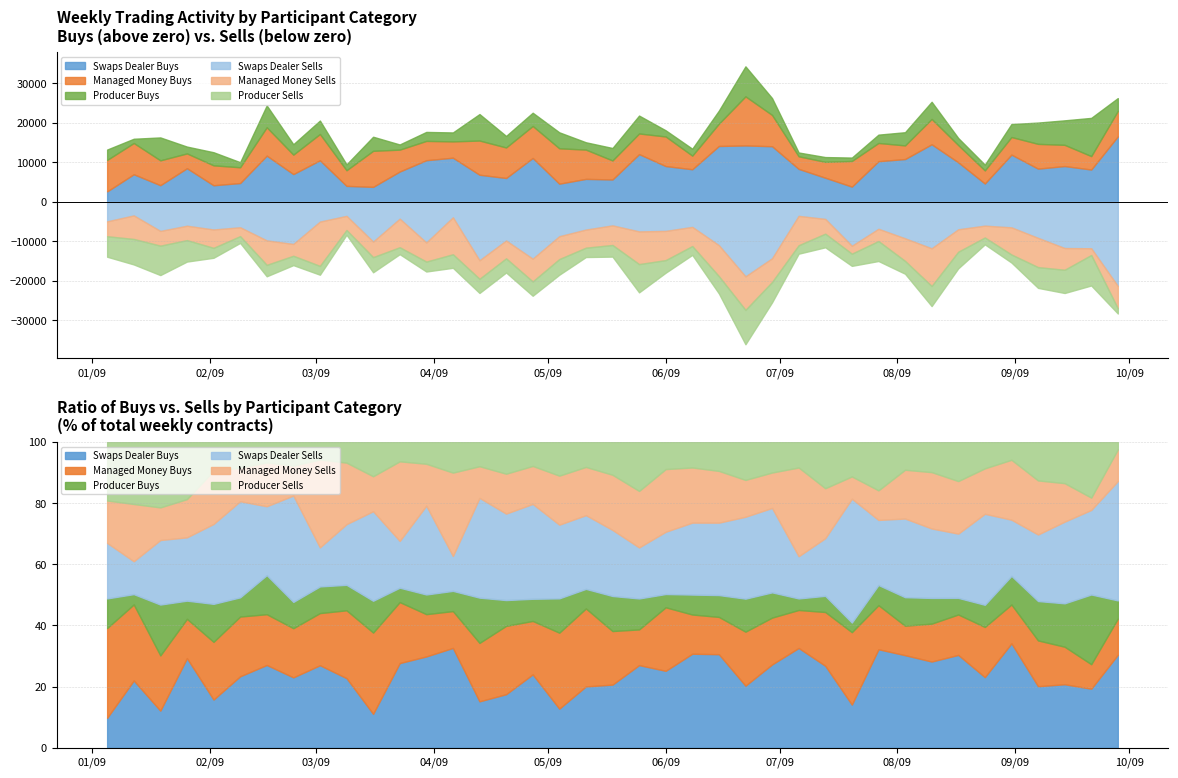

Read the Swaps Dealer Sells value at 2009-08-31.

6448